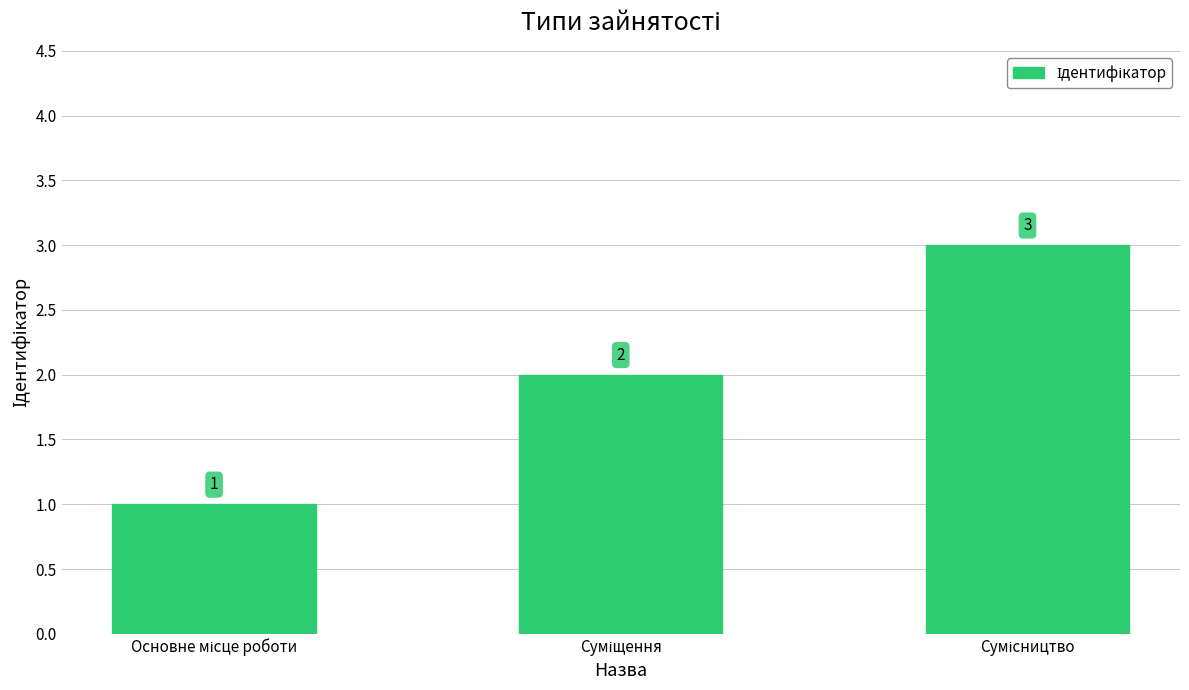

What is the greatest value displayed?

3